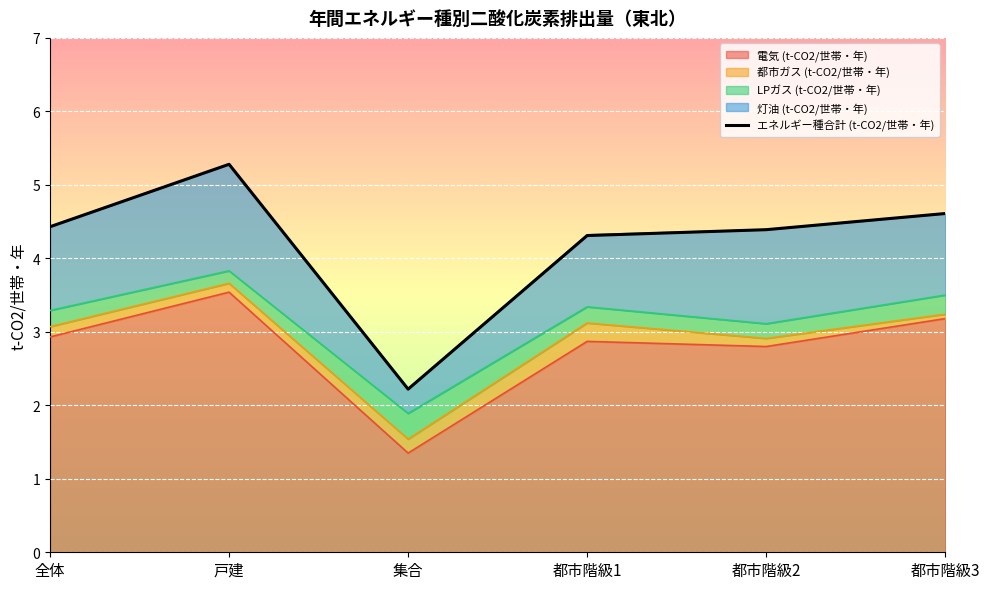

What is the greatest value displayed?

5.3